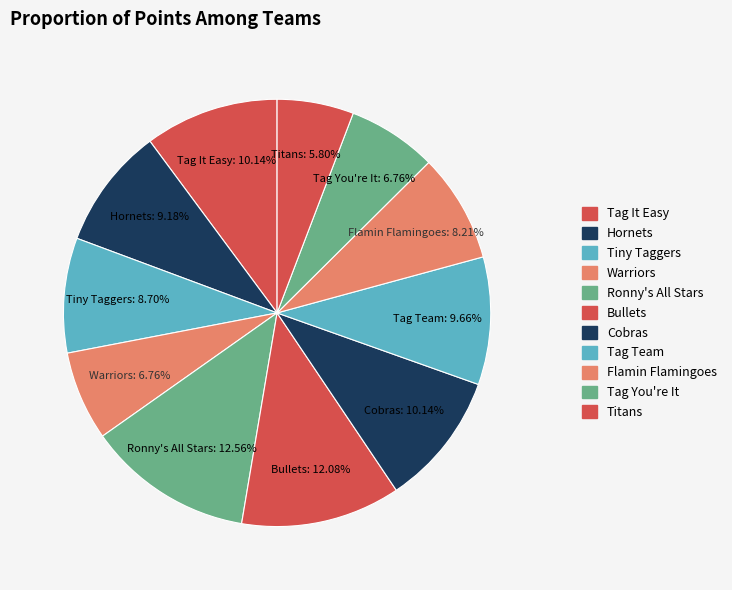

Which slice is the smallest?

Titans